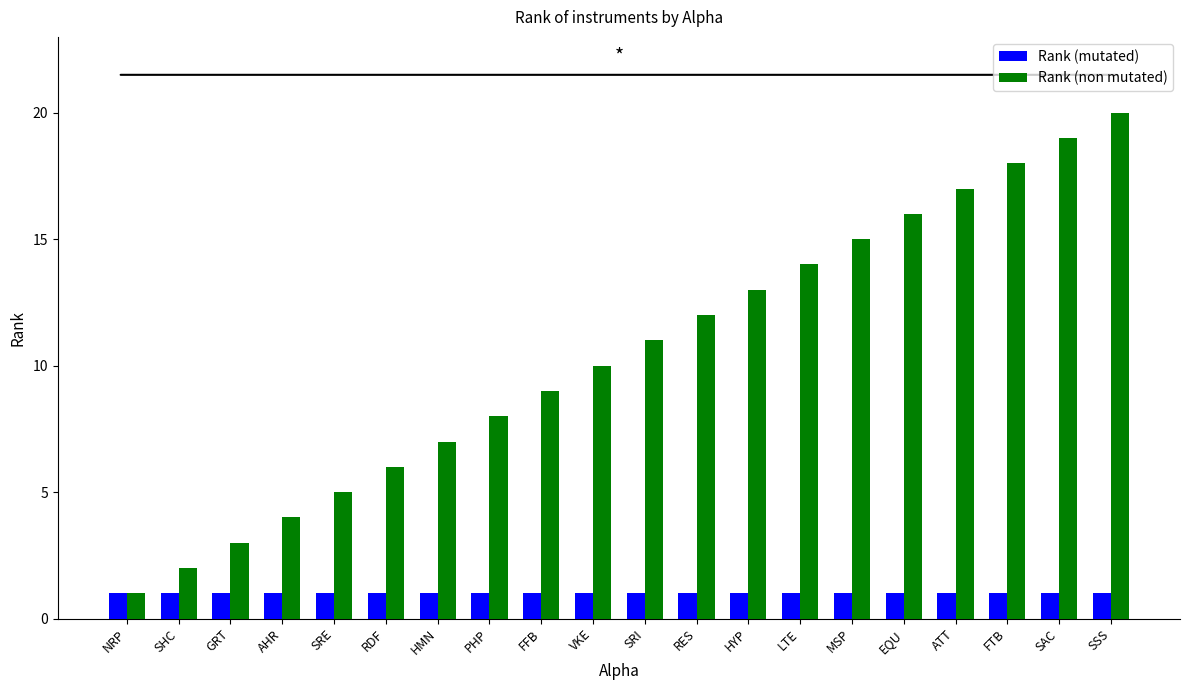

What is the sum of all Rank (non mutated) values?

210